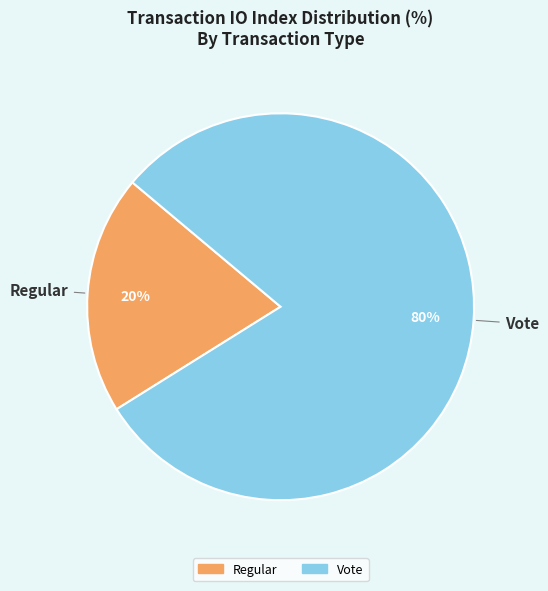

Which has a higher value, Regular or Vote?

Vote